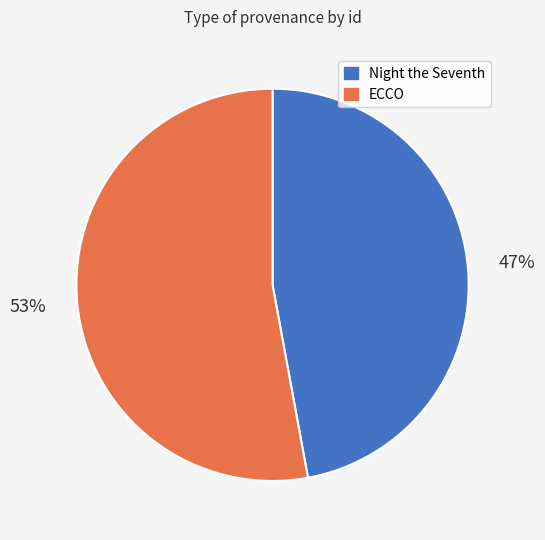

What is the largest slice in the pie chart?

ECCO